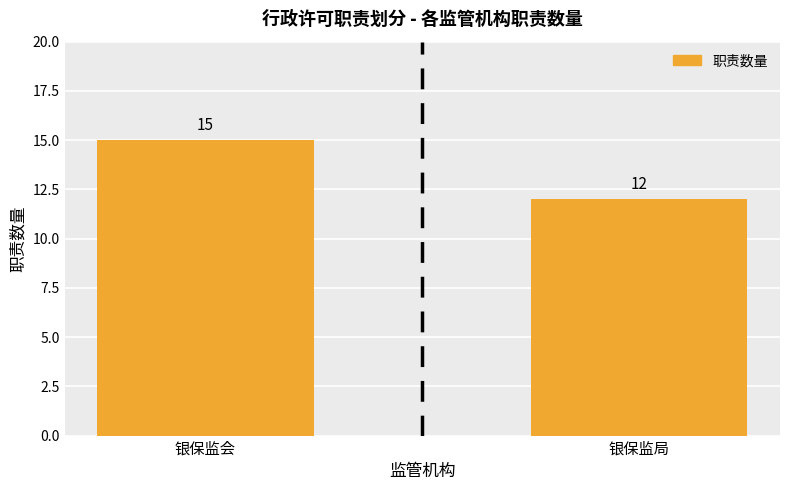

How many categories are shown in the chart?

2